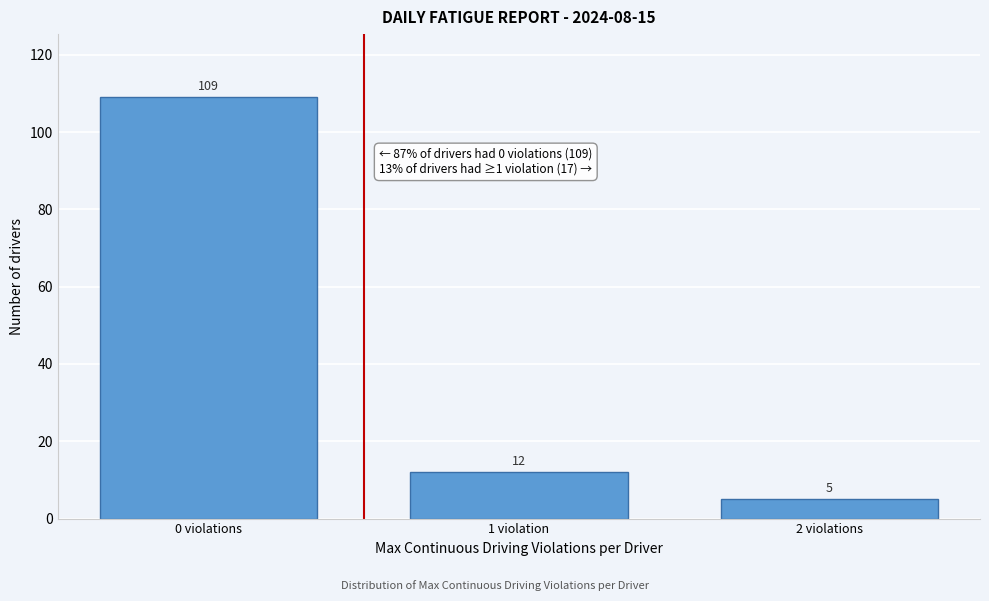

Reading left to right, what are all the values shown in this chart?

109	12	5